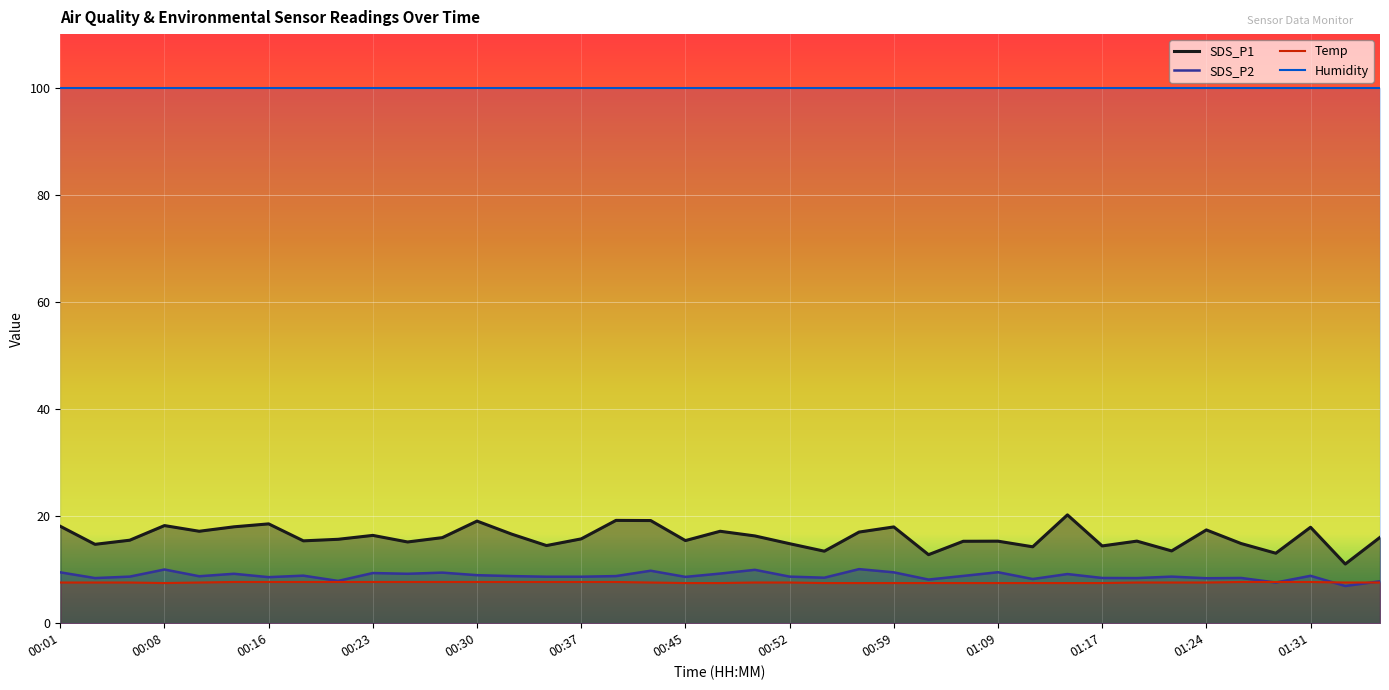

What is the maximum value shown in the chart?

99.9